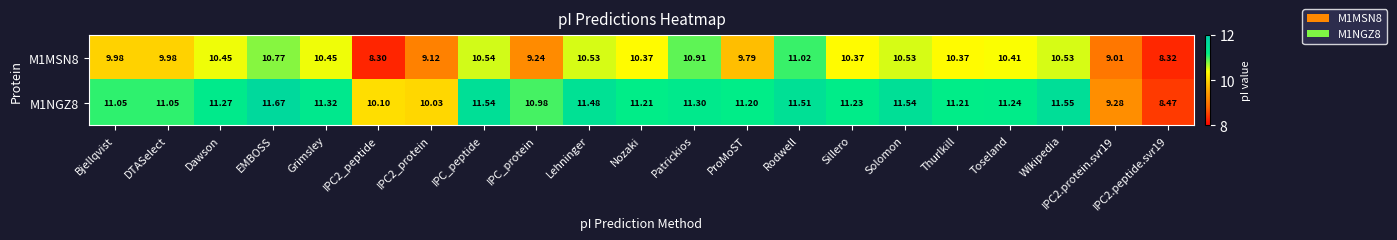

At how many categories does at least one series exceed 10?

19